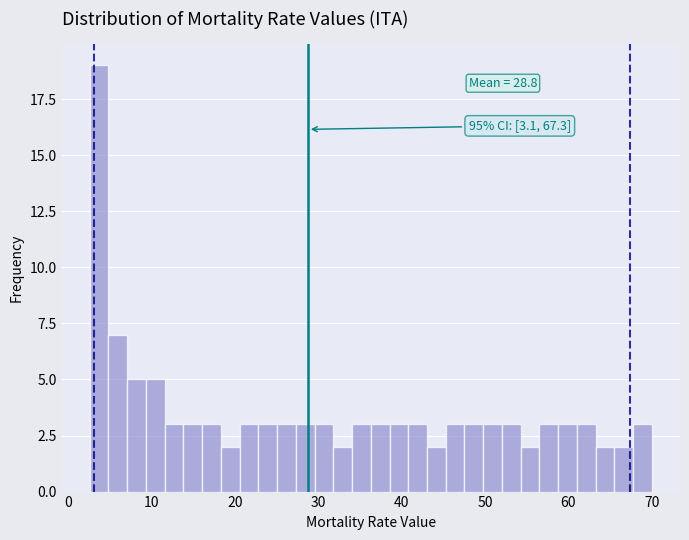

Read against the x-axis, roughly where is the centre of the tallest bar?

4